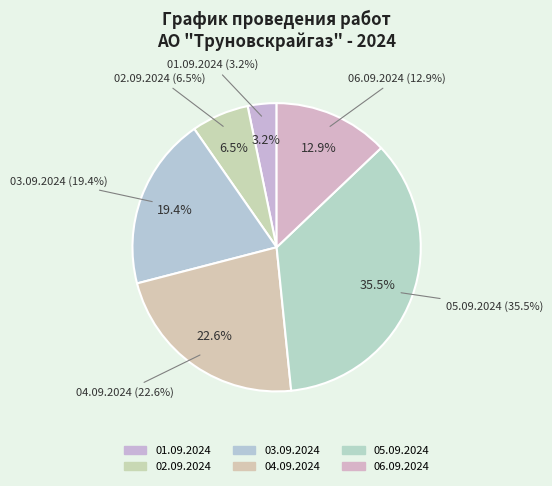

What percentage is the 04.09.2024 slice, to the nearest percent?

23%